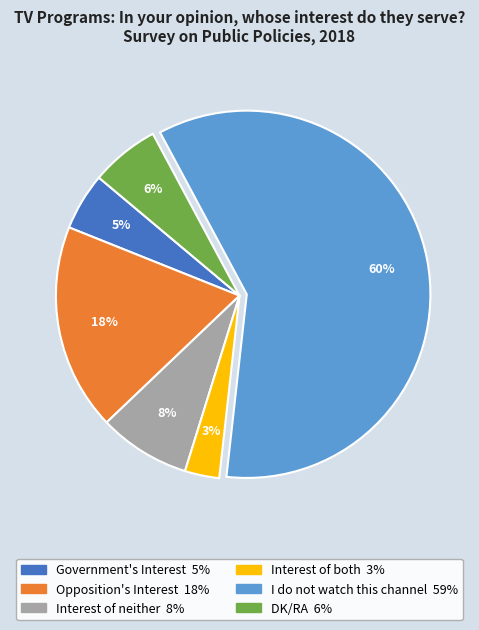

What is the ratio of the value at I do not watch this channel to the value at Opposition's Interest?

3.3